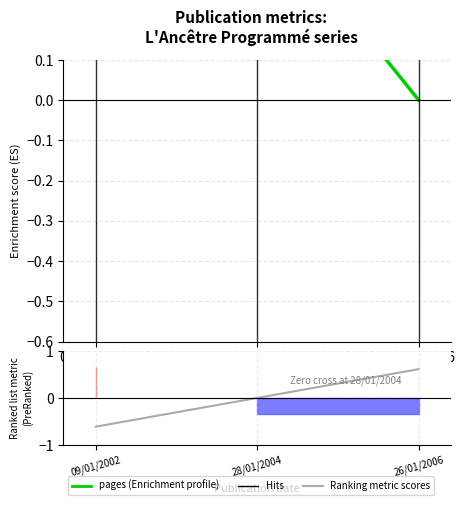

Where is year (ranking) nearest to the value 0?

28/01/2004